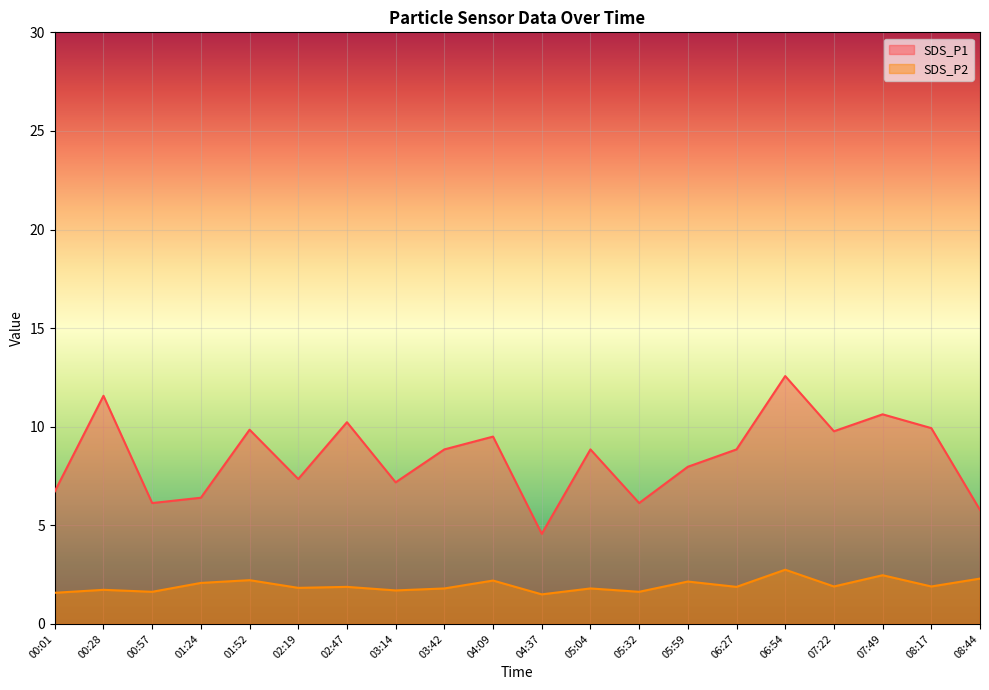

At which category does SDS_P1 reach its first local peak?

00:28